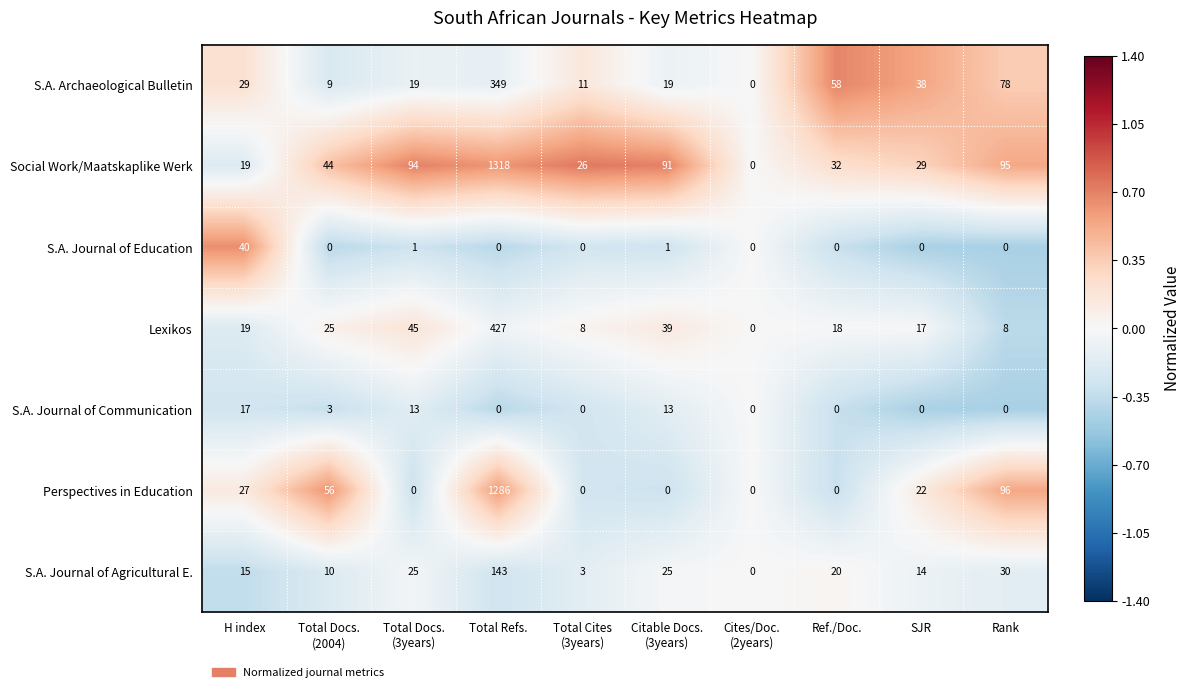

Rank the series by their maximum value, from lowest to highest.

S.A. Journal of Communication, S.A. Journal of Education, S.A. Journal of Agricultural E., S.A. Archaeological Bulletin, Lexikos, Perspectives in Education, Social Work/Maatskaplike Werk